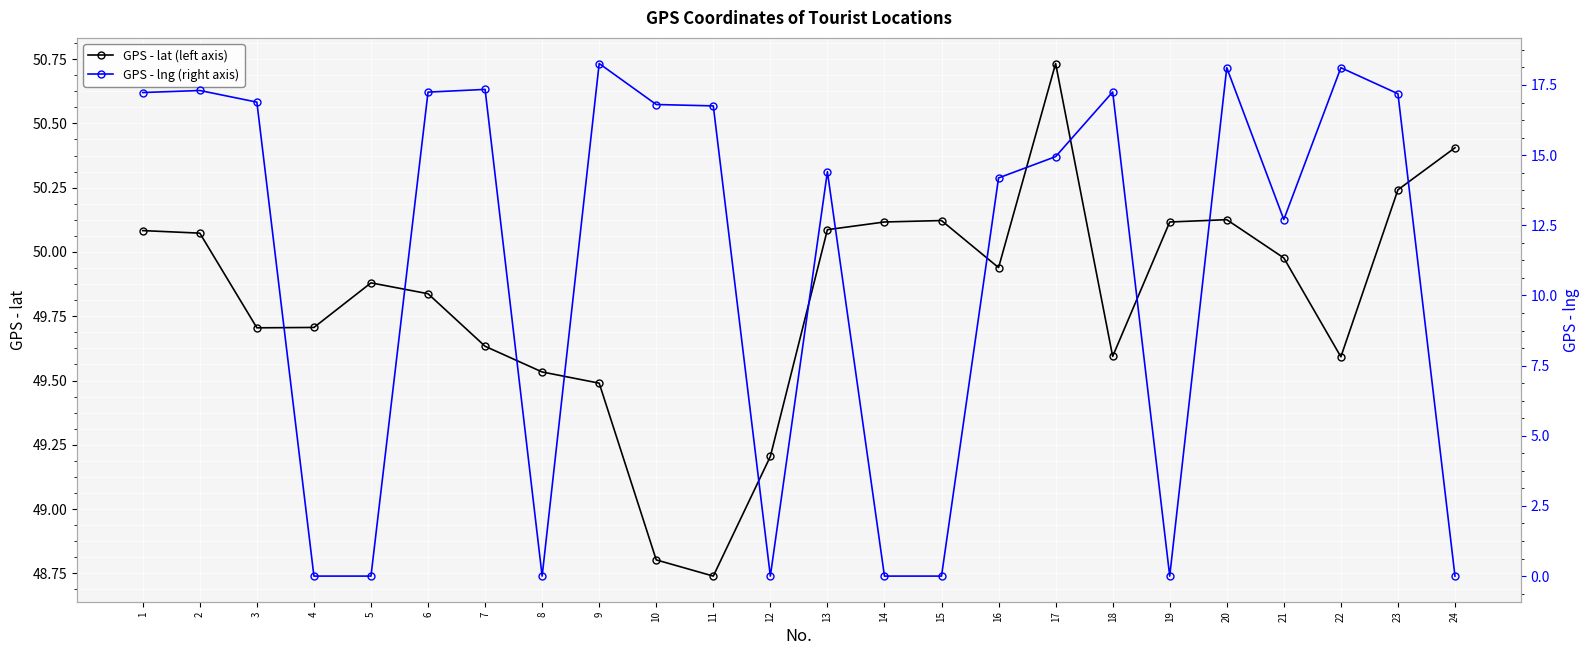

True or false: GPS - lat (left axis) has a value of 70.6 at 16.

False